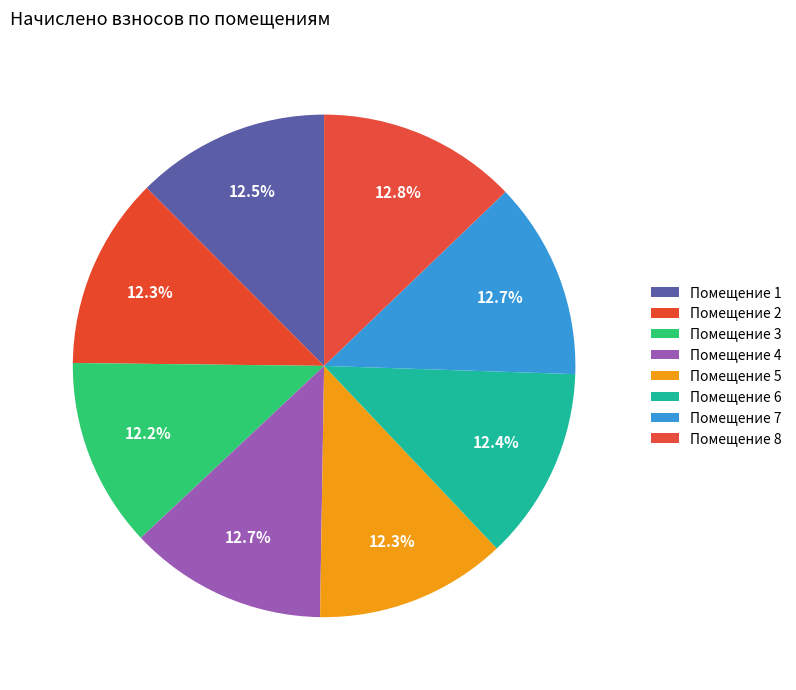

Does any single category account for the majority?

No